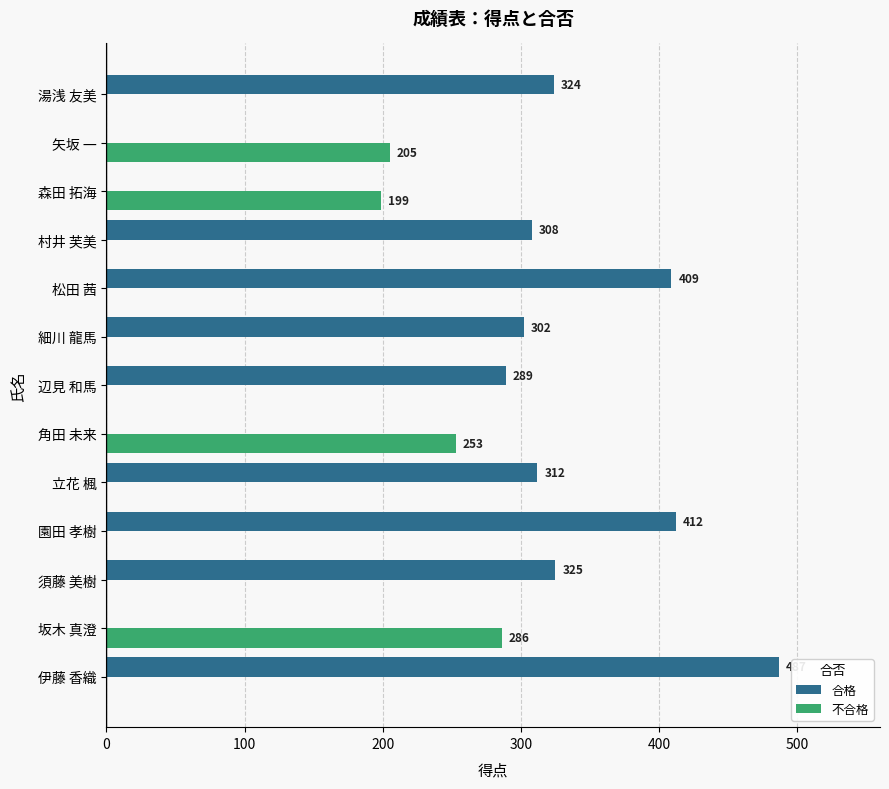

What is the average value of the 不合格 series?

73